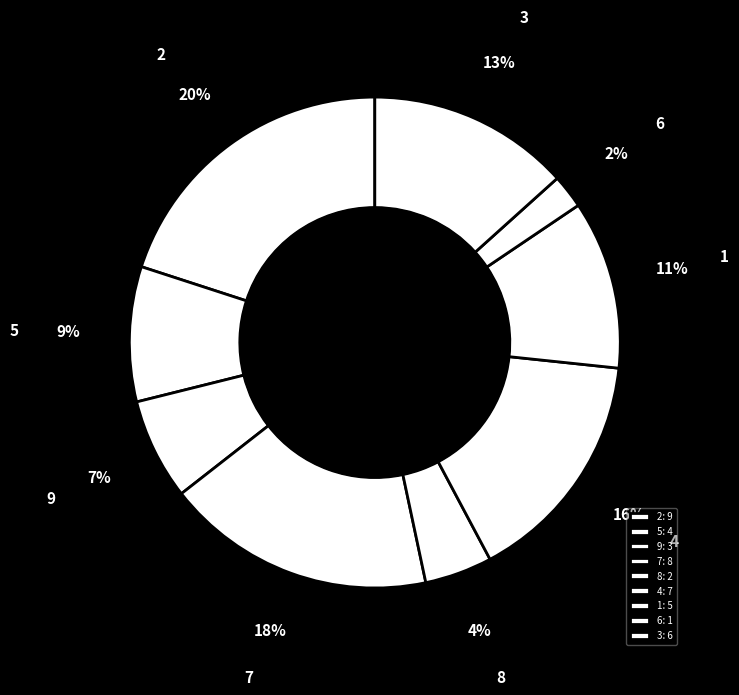

Count the number of slices in the pie.

9